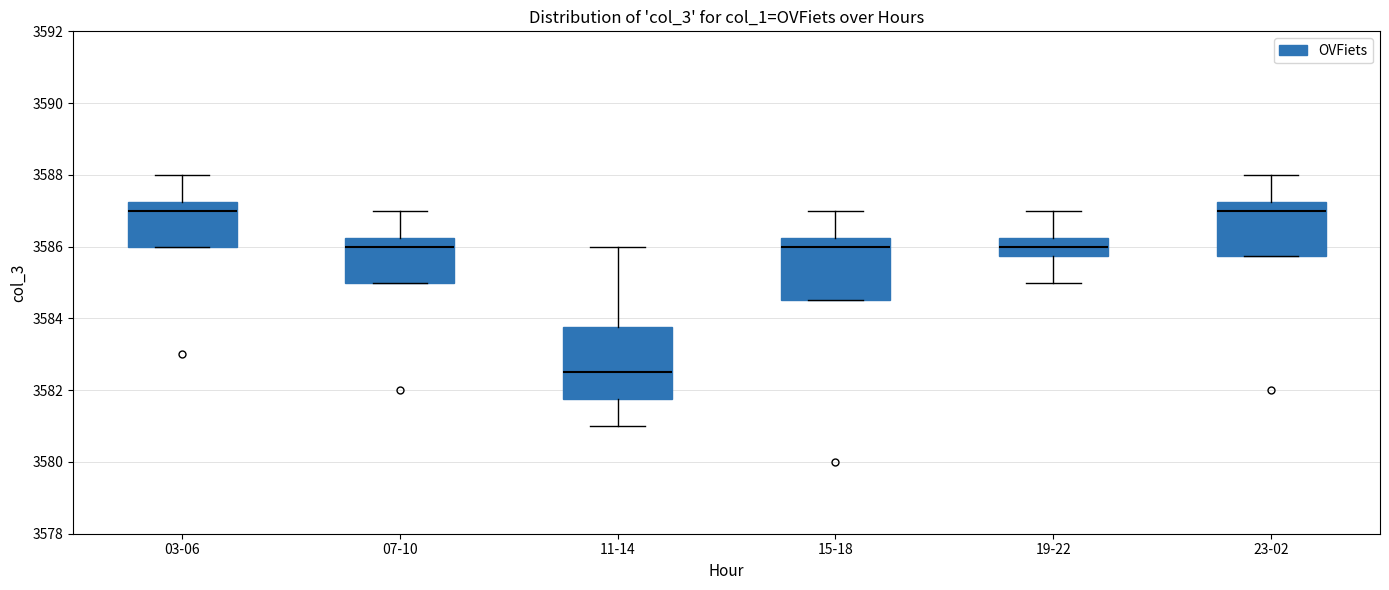

Which box is the tallest, from its lower edge to its upper edge?

11-14